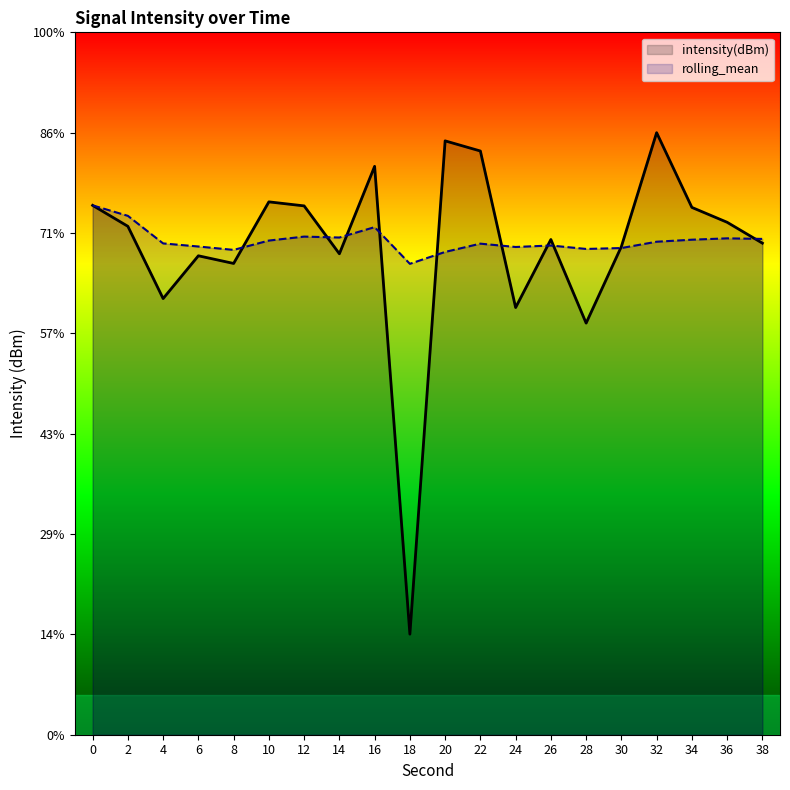

True or false: rolling_mean and intensity(dBm) intersect in this chart.

True